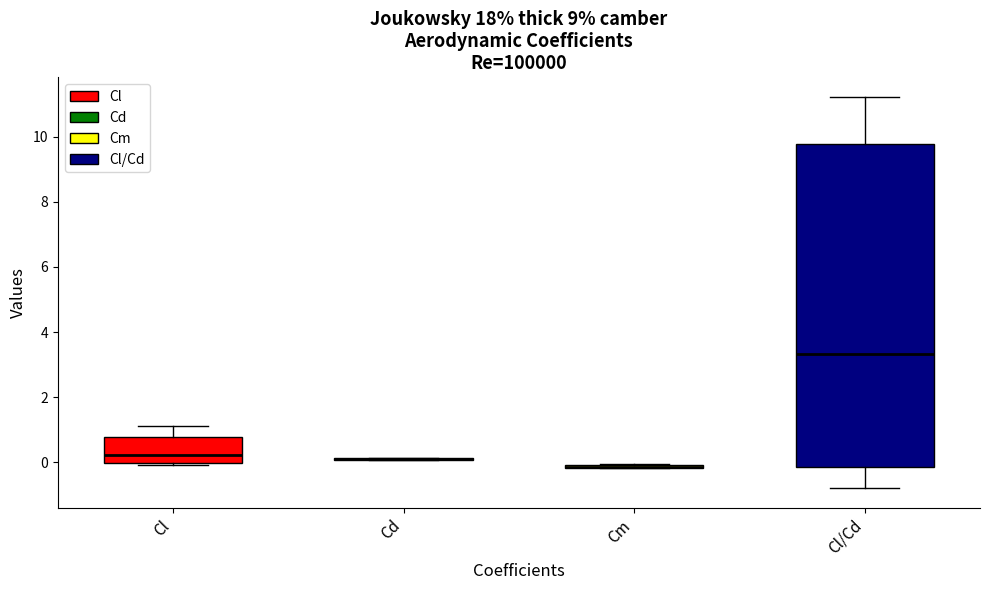

Which box is the tallest, from its lower edge to its upper edge?

Cl/Cd